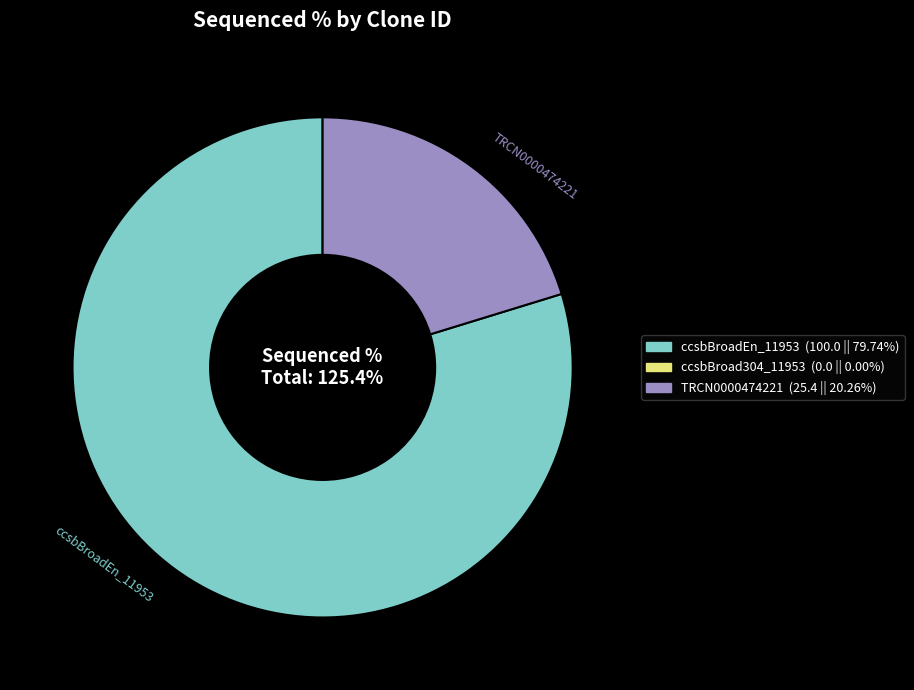

Which slice represents more than half of the pie?

ccsbBroadEn_11953